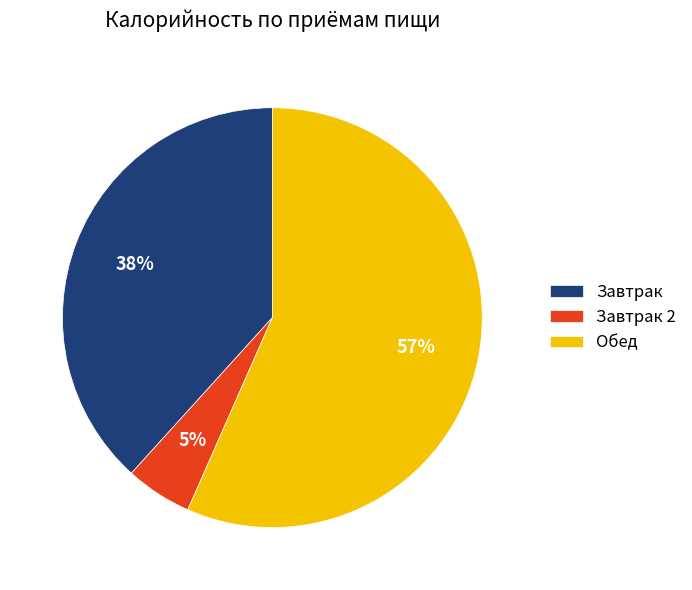

Does Обед represent more than half of the total?

Yes